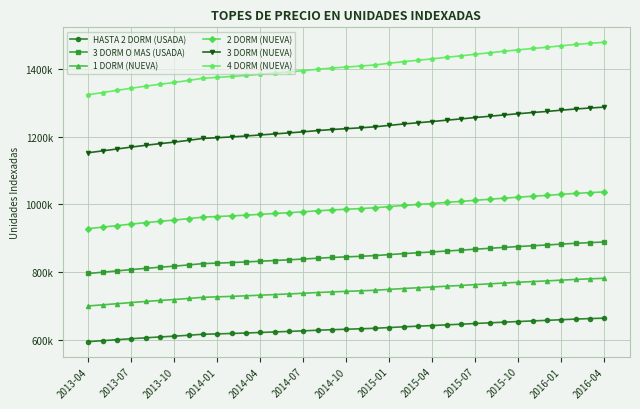

Which series has the widest spread of values?

4 DORM (NUEVA)